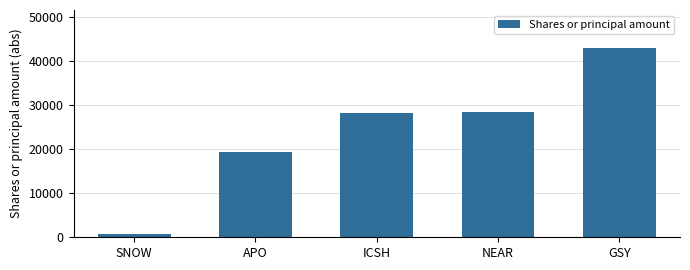

What is the label of the 5th bar from the right?

SNOW